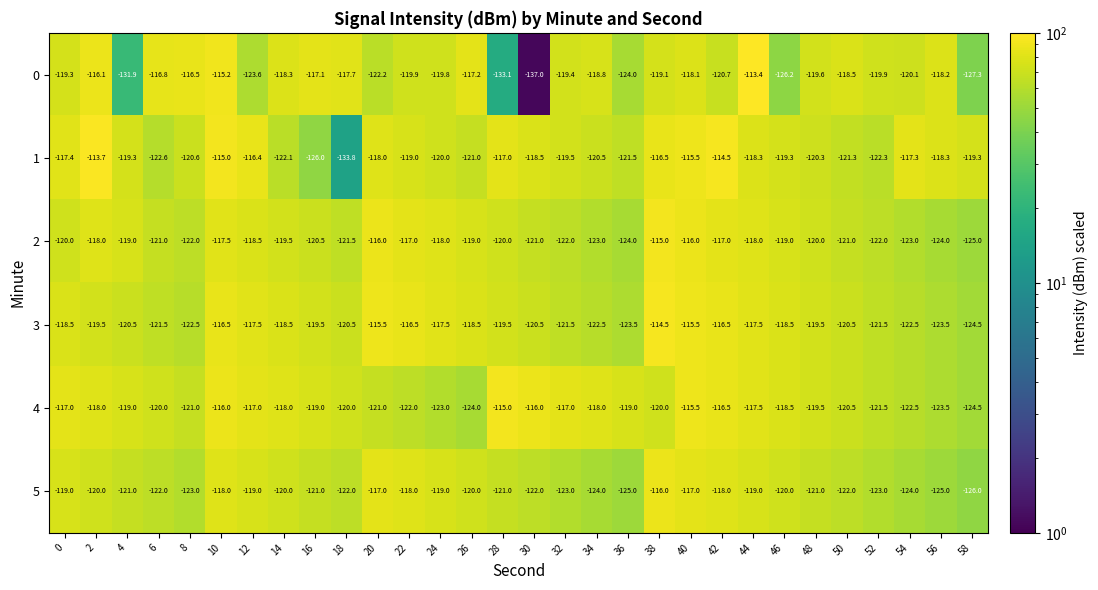

What is the difference between the 0 values at 38 and 16?

2.0